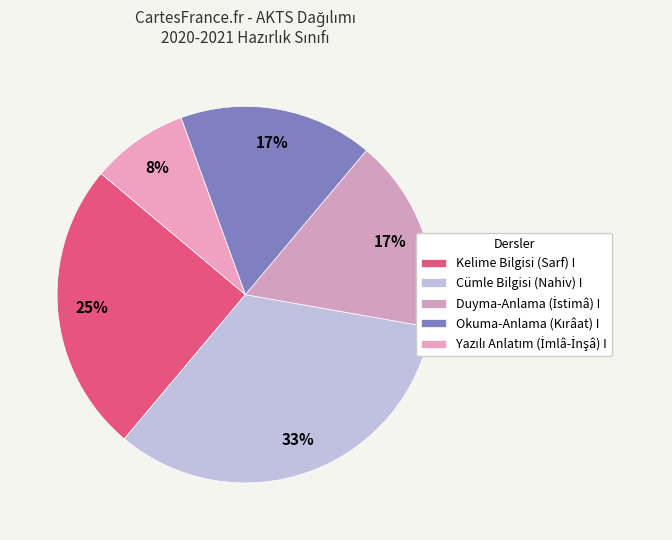

Do Kelime Bilgisi (Sarf) I and Cümle Bilgisi (Nahiv) I together represent more than half of the pie?

Yes